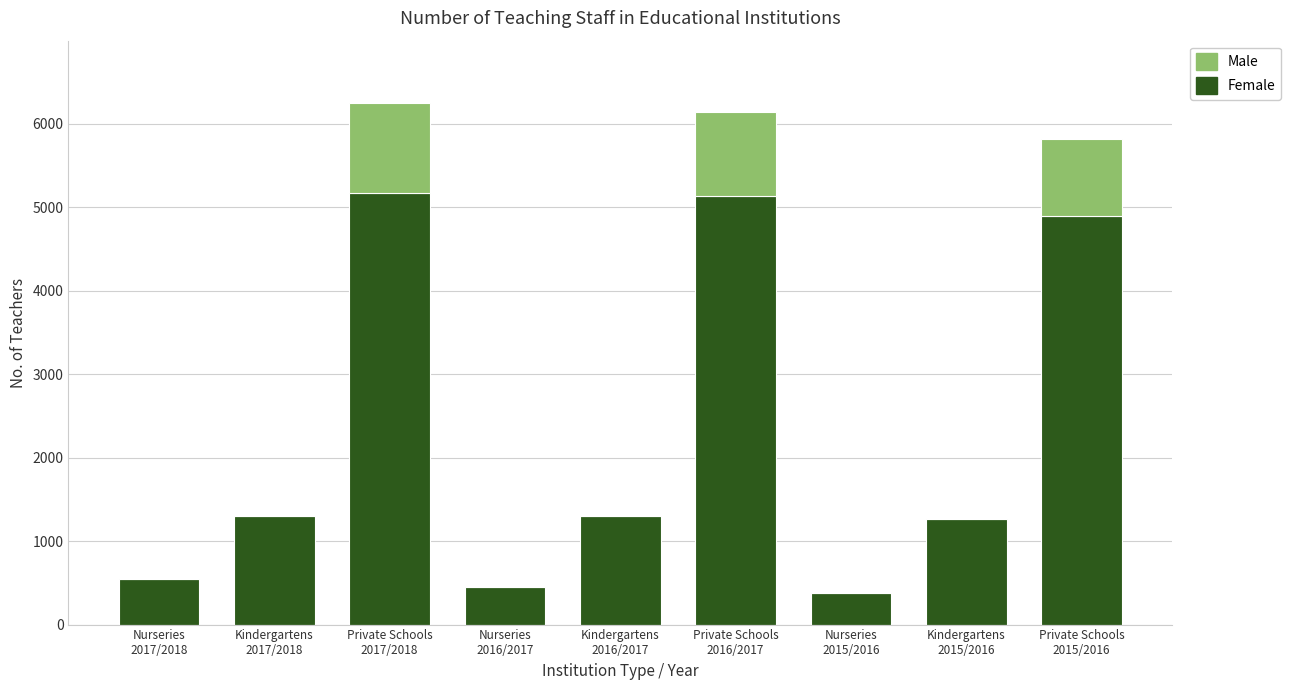

What is the sum of all Female values?

20423